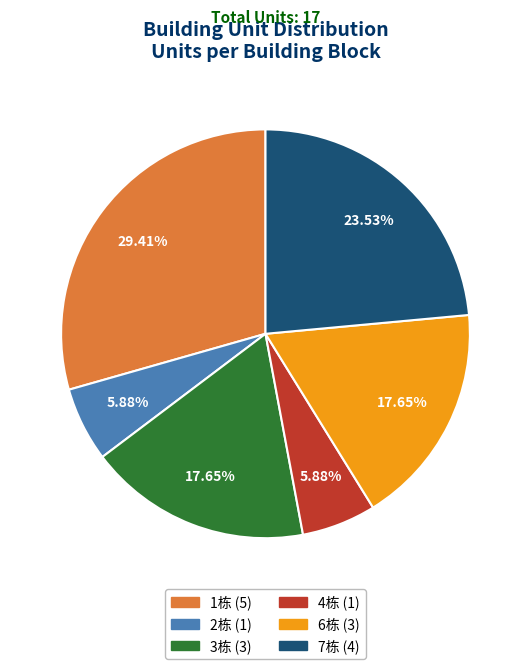

To the nearest percent, what portion does 1栋 represent?

29%